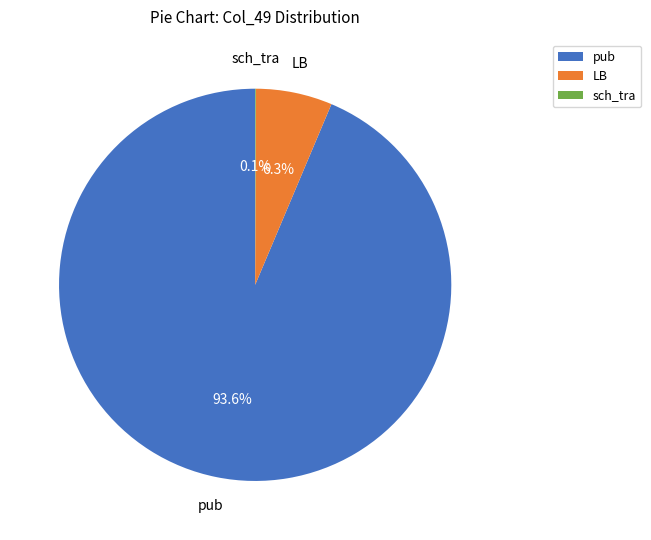

What is the largest slice in the pie chart?

pub